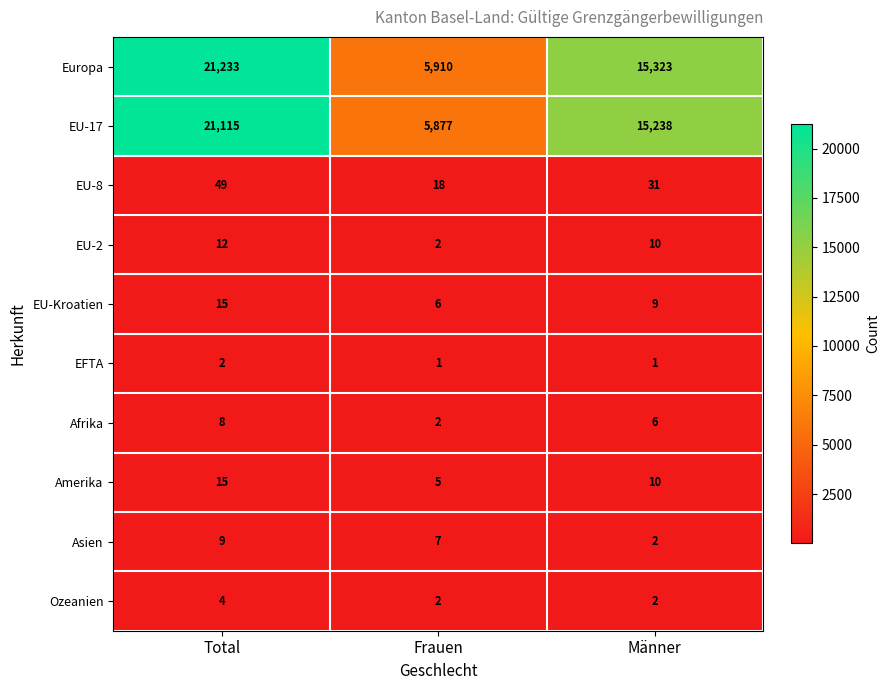

Reading left to right, what are all the values shown in this chart?

Europa: Total=21233	Frauen=5910	Männer=15323
EU-17: Total=21115	Frauen=5877	Männer=15238
EU-8: Total=49	Frauen=18	Männer=31
EU-2: Total=12	Frauen=2	Männer=10
EU-Kroatien: Total=15	Frauen=6	Männer=9
EFTA: Total=2	Frauen=1	Männer=1
Afrika: Total=8	Frauen=2	Männer=6
Amerika: Total=15	Frauen=5	Männer=10
Asien: Total=9	Frauen=7	Männer=2
Ozeanien: Total=4	Frauen=2	Männer=2